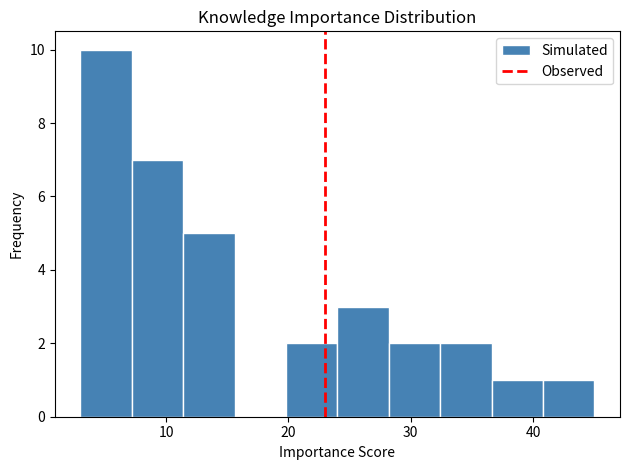

What is the height of the bar covering 28.2 to 32.4 on the x-axis? Neither the bar edges nor the heights are printed on the chart, so give them approximately, as read against the axes.

2